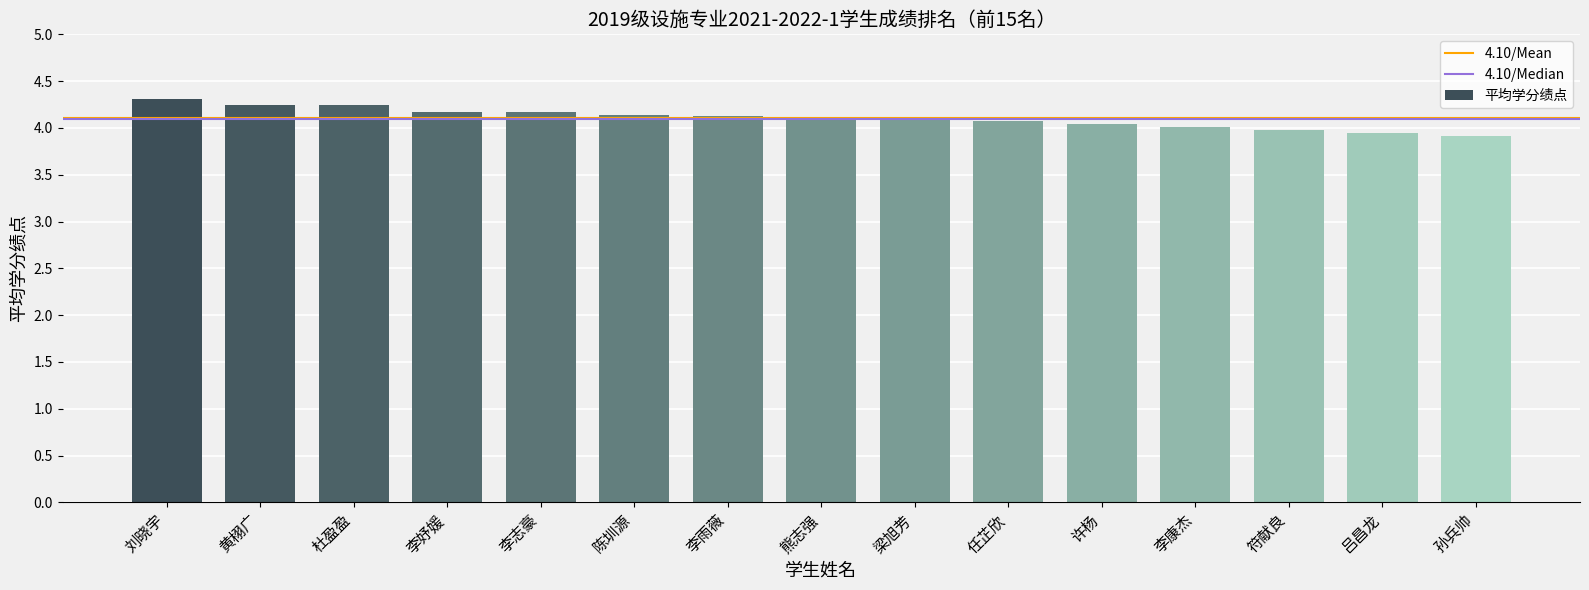

What value does the data have at 任芷欣?

4.1